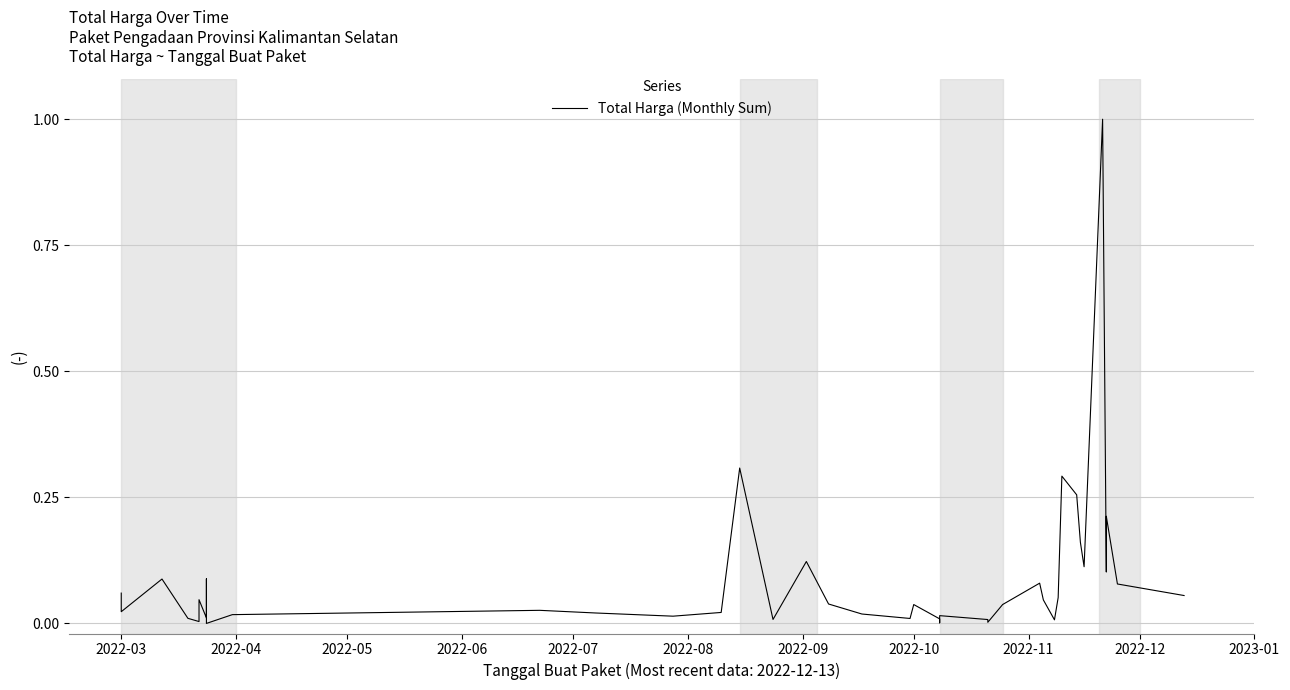

Reading right to left, extract all data points from this chart.

0.1	0.1	0.2	0.1	1.0	0.1	0.2	0.3	0.3	0.1	0.0	0.0	0.1	0.0	0.0	0.0	0.0	0.0	0.0	0.0	0.0	0.0	0.0	0.1	0.0	0.3	0.0	0.0	0.0	0.0	0.0	0.0	0.1	0.0	0.0	0.0	0.0	0.1	0.0	0.1